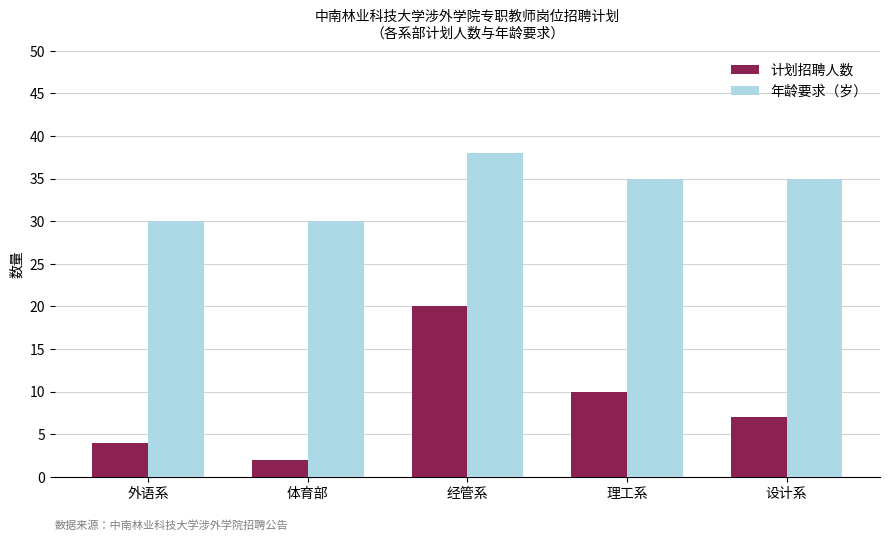

Which label corresponds to the smallest value in the chart?

体育部